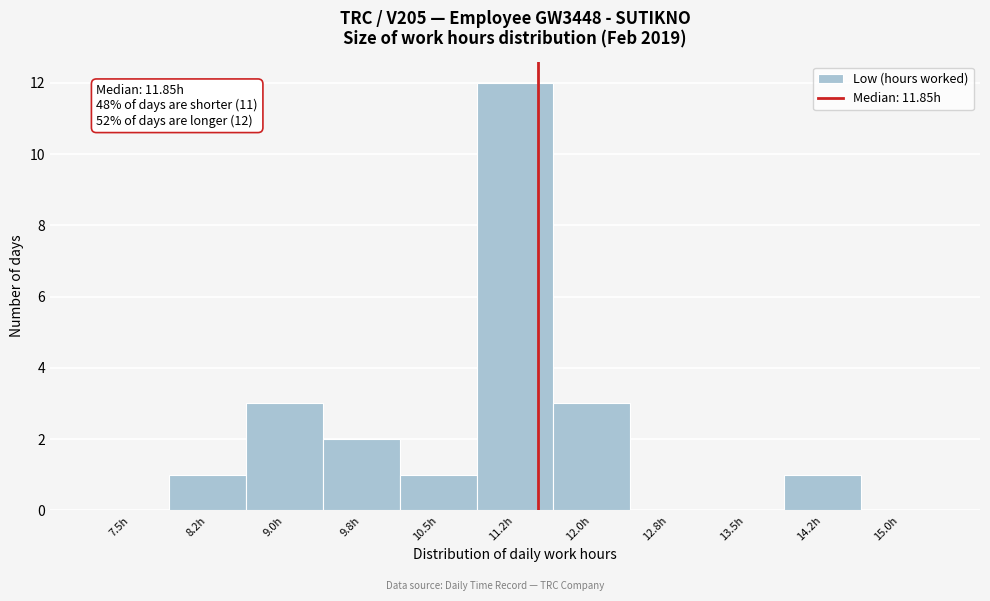

Reading left to right, what are all the values shown in this chart?

7.5h=0	8.2h=1	9.0h=3	9.8h=2	10.5h=1	11.2h=12	12.0h=3	12.8h=0	13.5h=0	14.2h=1	15.0h=0